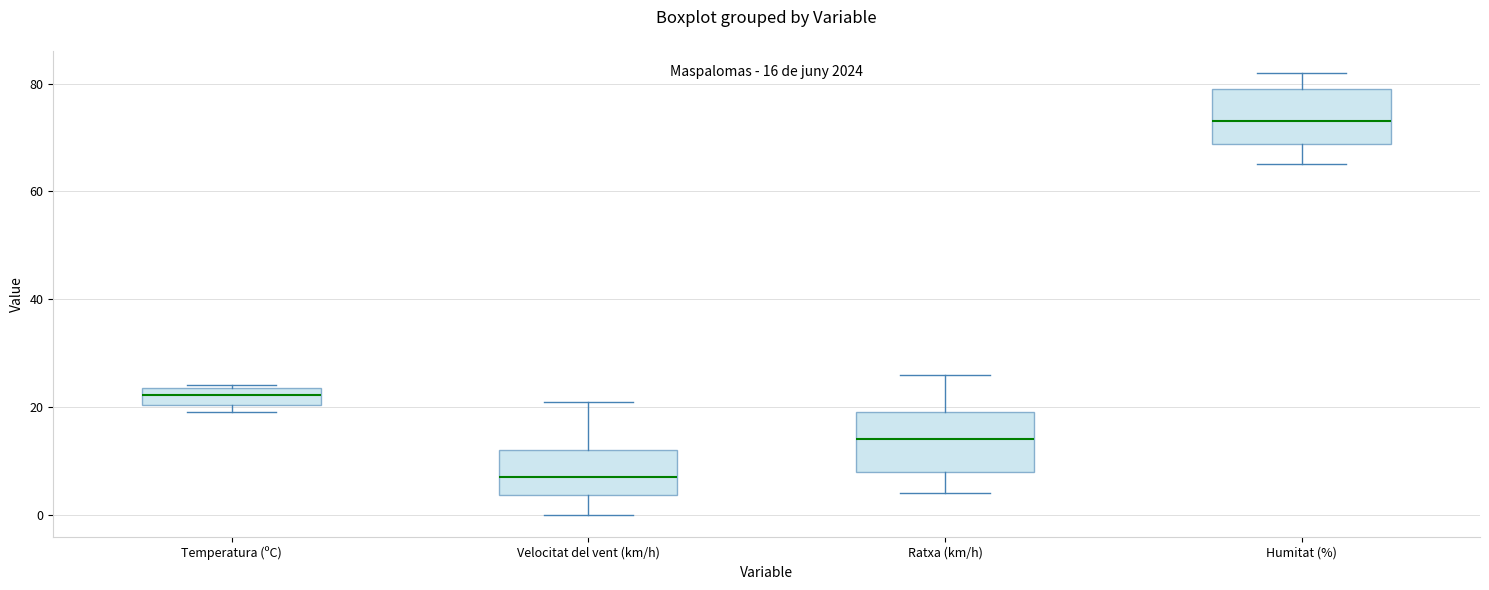

Which box has the highest median line?

Humitat (%)